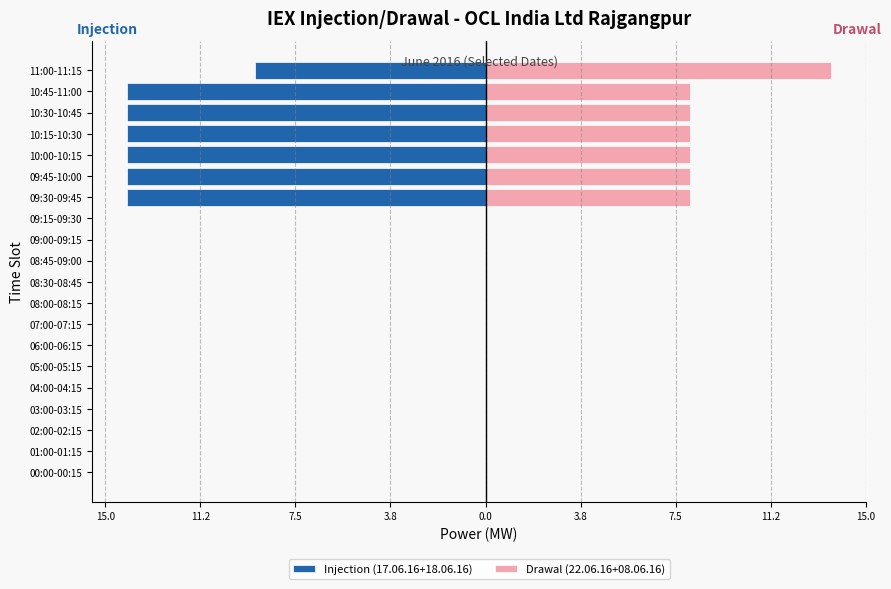

Which has a higher value, 02:00-02:15 or 01:00-01:15?

02:00-02:15